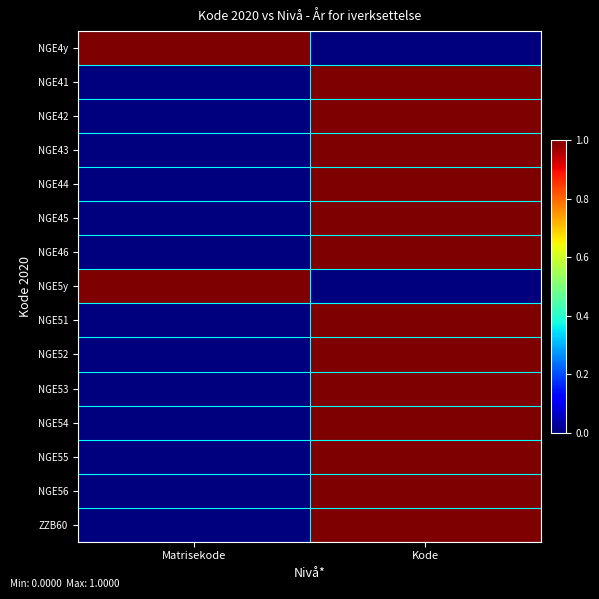

How many distinct data groups are displayed?

15